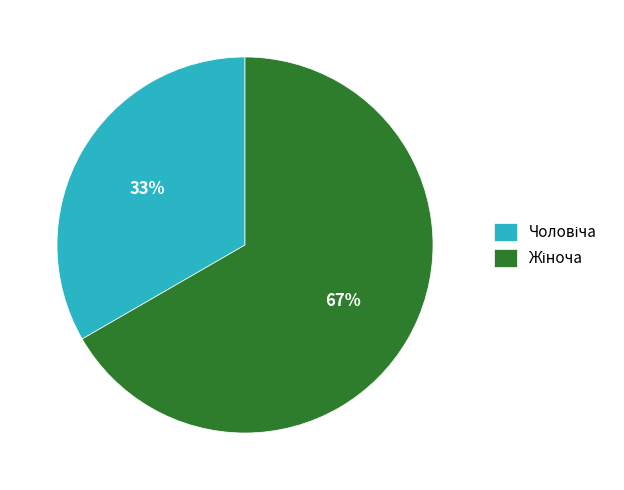

Does any single category account for the majority?

Yes